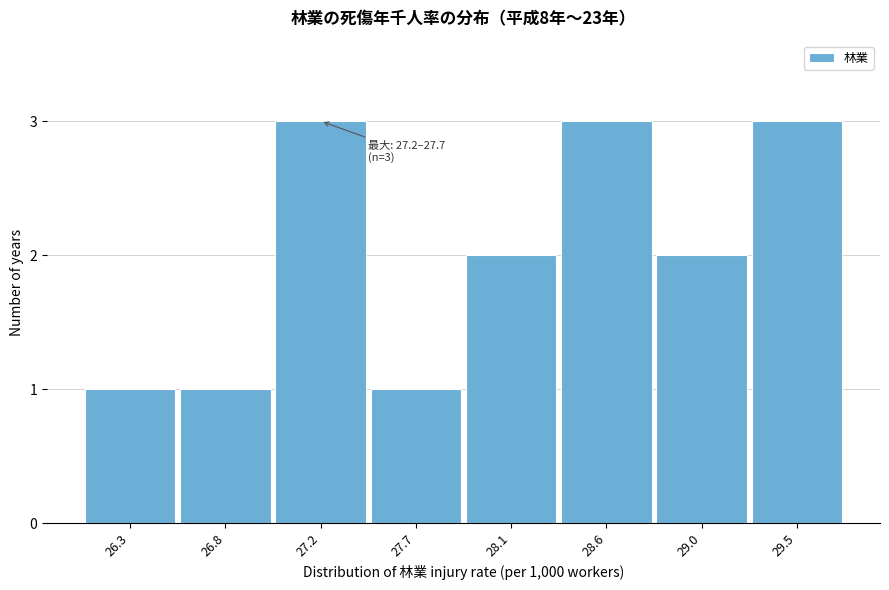

Reading left to right, what are all the values shown in this chart?

1	1	3	1	2	3	2	3